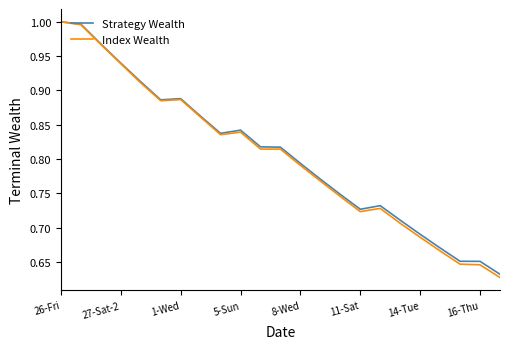

Does the chart display data point markers on the line(s)?

No